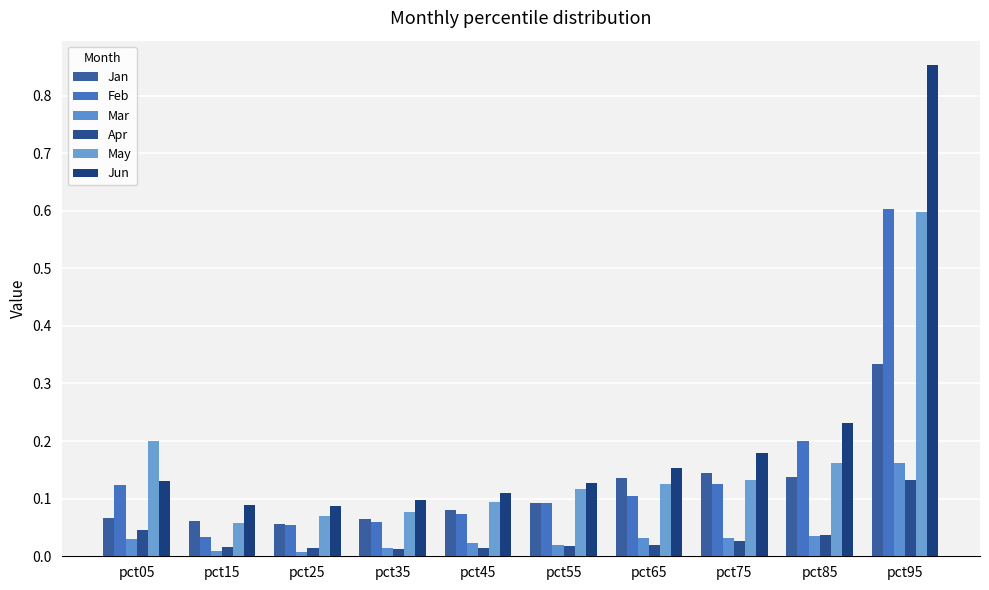

What is the value of the Jun bar at the 3rd from the left?

0.1